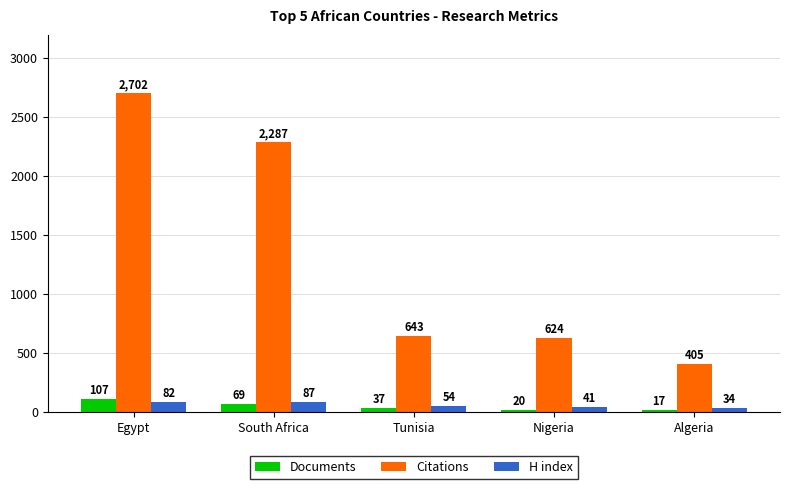

The value of H index at Tunisia is 54. True or false?

True